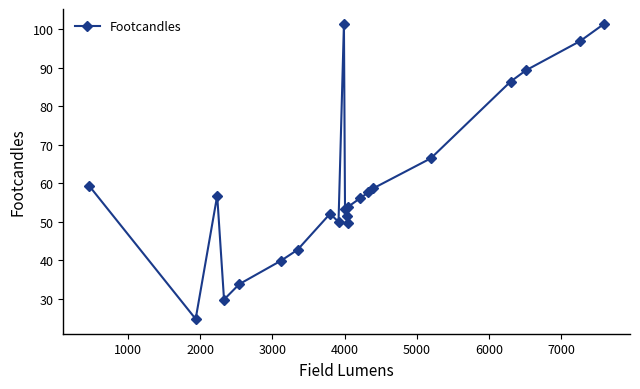

What is the value of the 19th point from the left?

86.4